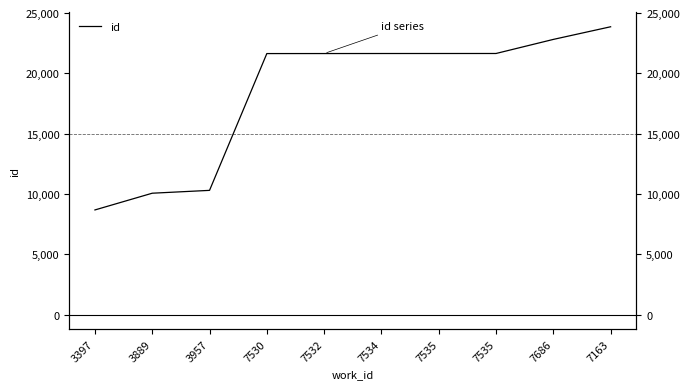

Is it true that the value at 7530 is 21640?

True